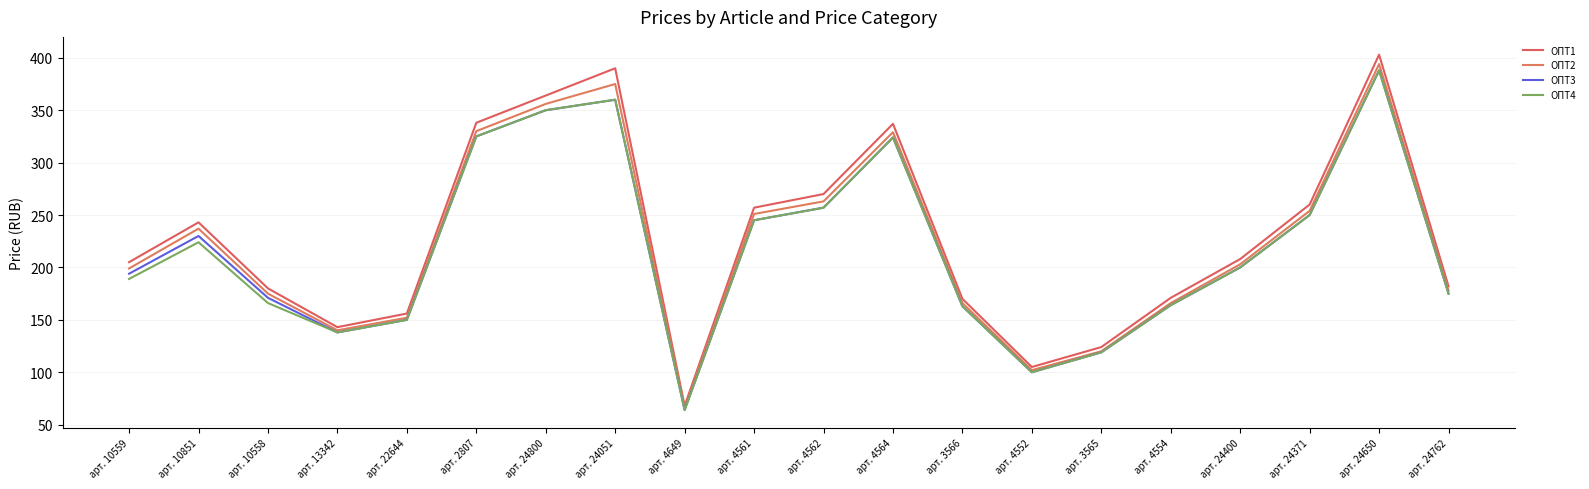

What is the value of the ОПТ4 point at the 18th from the left?

250